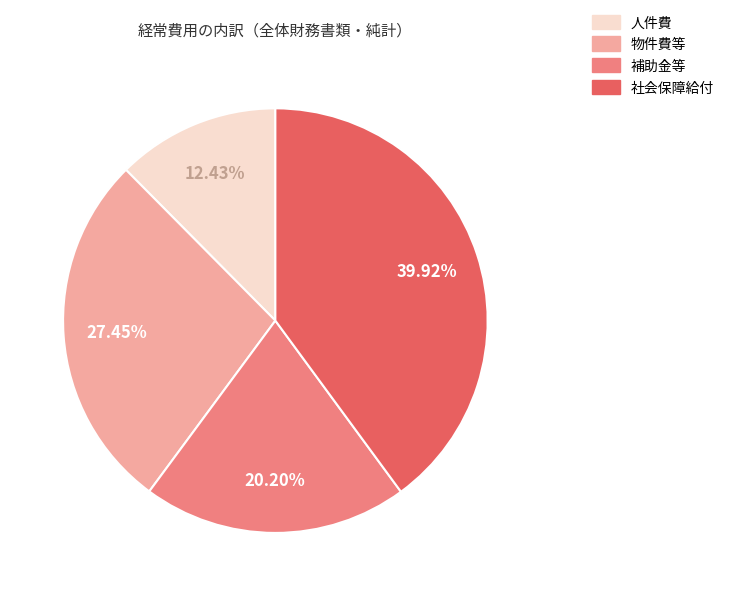

To the nearest percent, what is the difference between the largest and smallest slice percentages?

27%